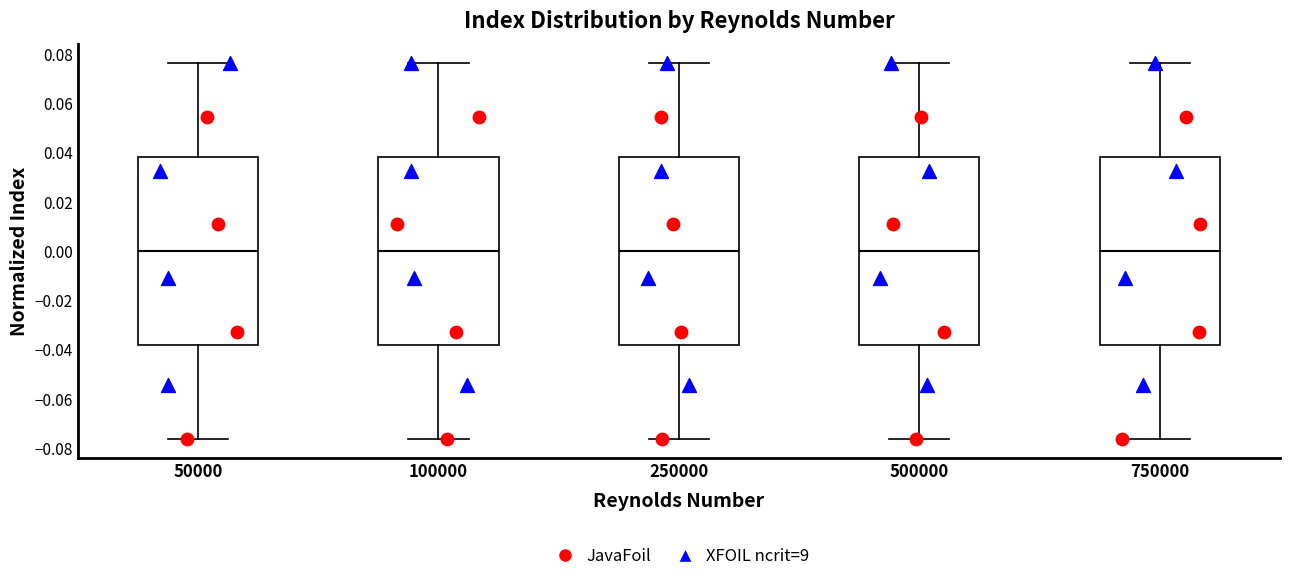

Reading left to right, read every box against the y-axis: the position of its median line, the range the box covers, and the ends of its whiskers. The values are not printed on the chart, so give them approximately, as read against the axis.

50000: median 0.000, box -0.038 to 0.038, whiskers -0.076 to 0.076
100000: median 0.000, box -0.038 to 0.038, whiskers -0.076 to 0.076
250000: median 0.000, box -0.038 to 0.038, whiskers -0.076 to 0.076
500000: median 0.000, box -0.038 to 0.038, whiskers -0.076 to 0.076
750000: median 0.000, box -0.038 to 0.038, whiskers -0.076 to 0.076